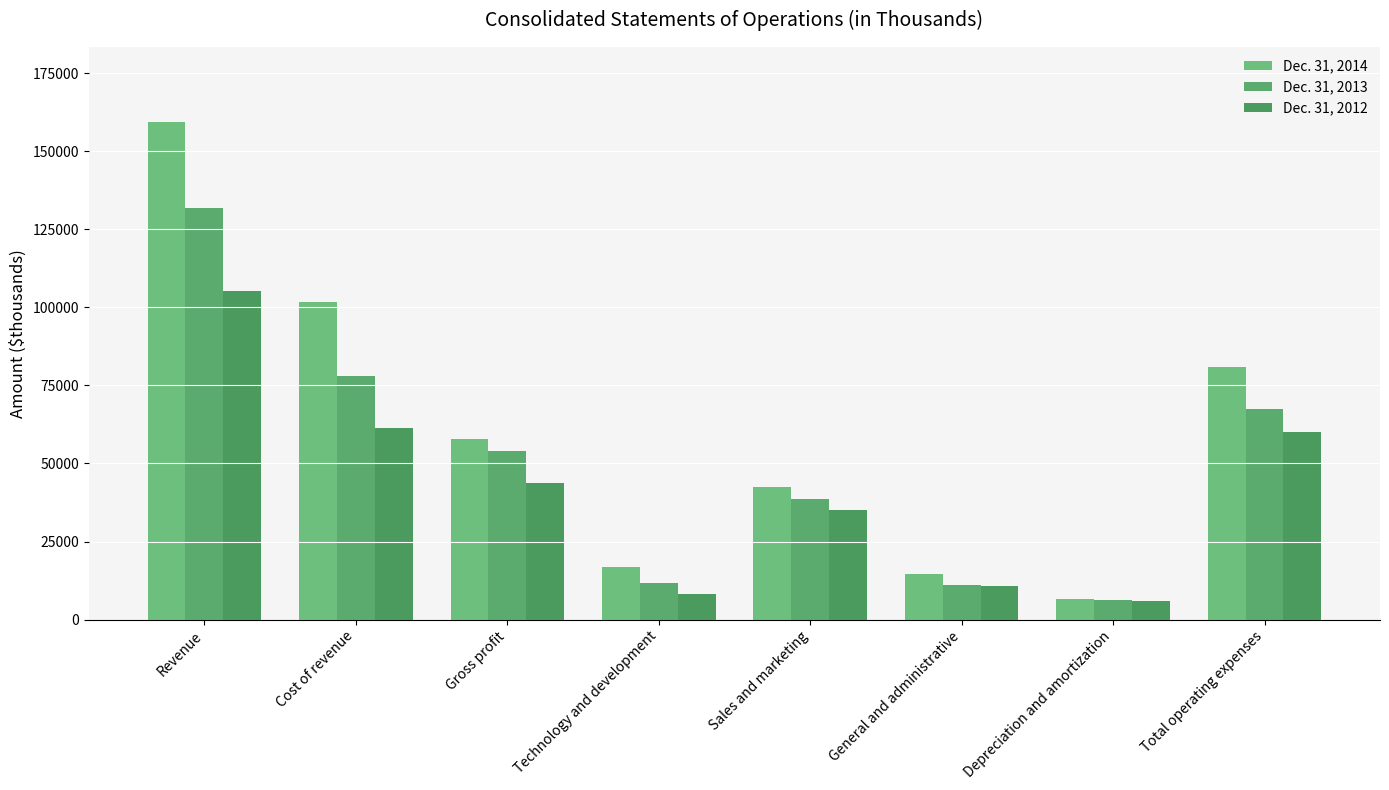

What is the smallest value displayed?

5992